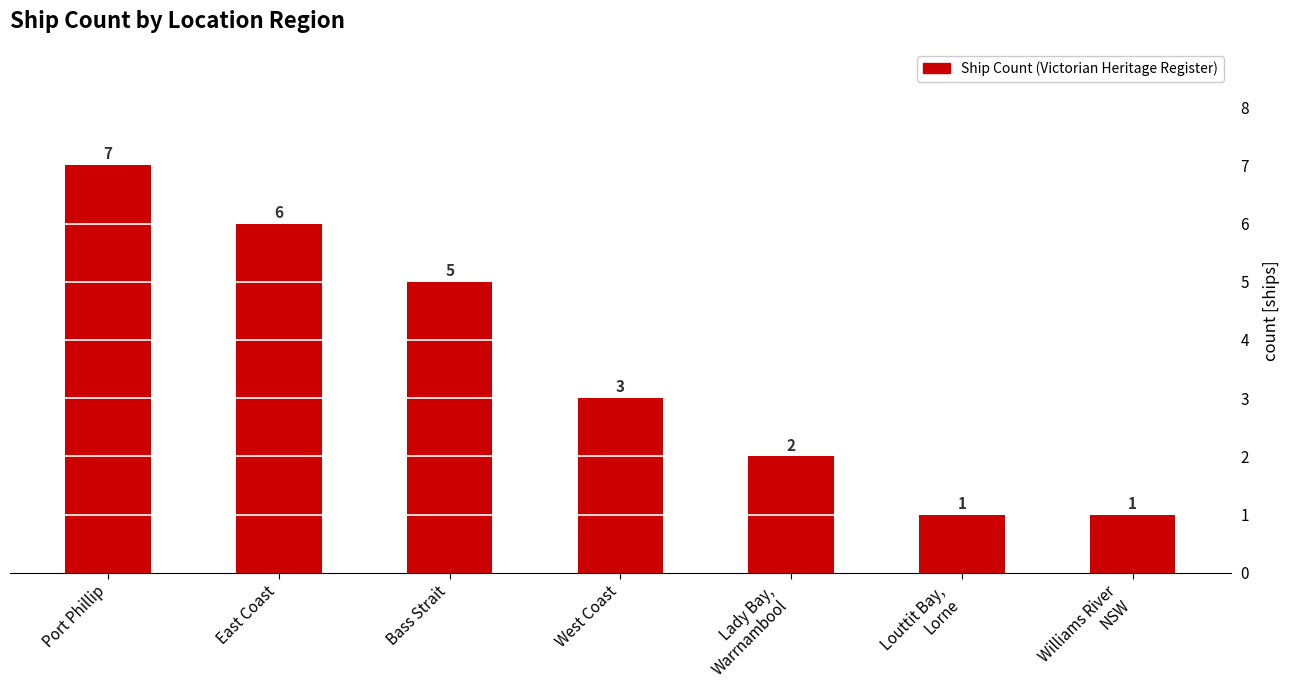

How many categories are shown in the chart?

7